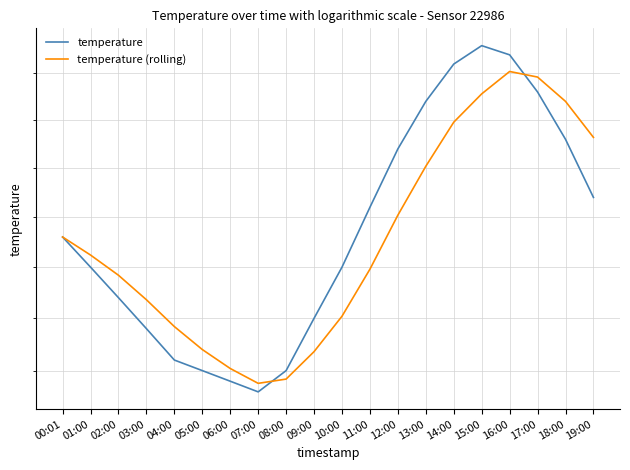

What is the difference between the temperature (rolling) values at 03:00 and 17:00?

2.3